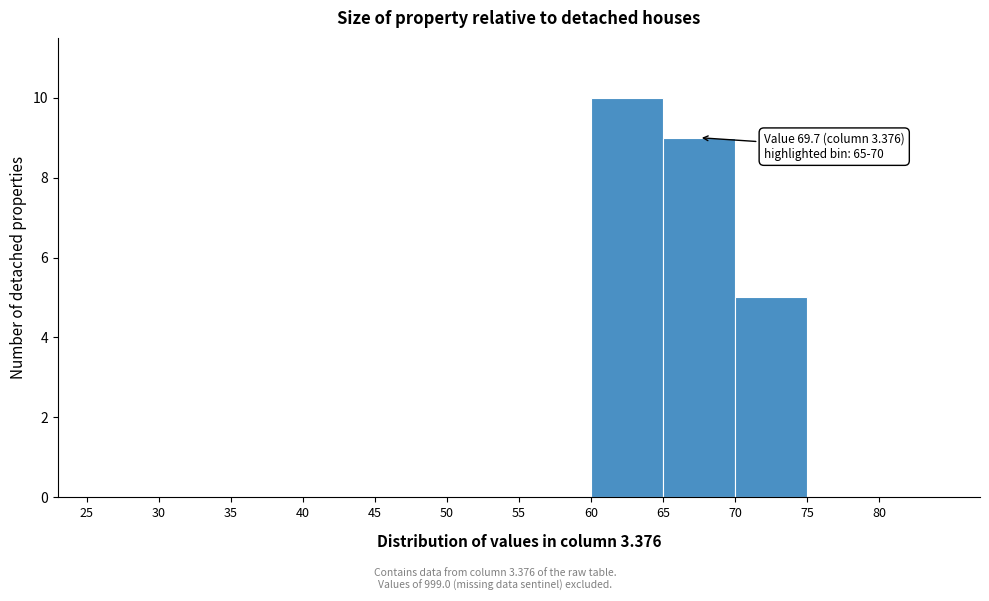

Which range on the x-axis has the tallest bar?

60 to 65